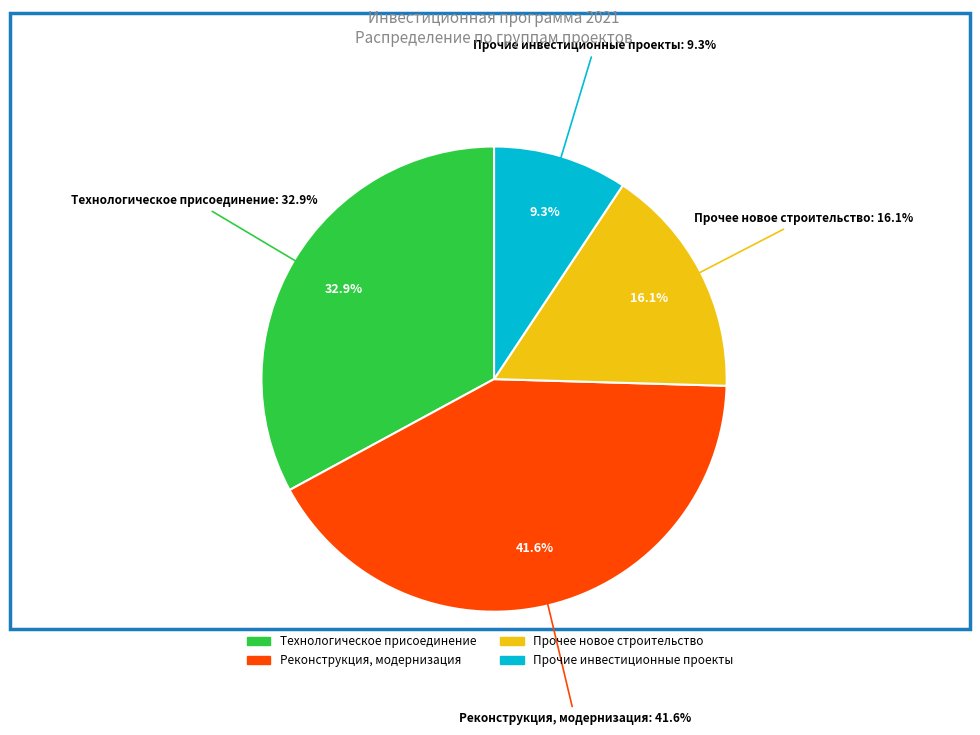

Does Прочие инвестиционные проекты represent more than half of the total?

No